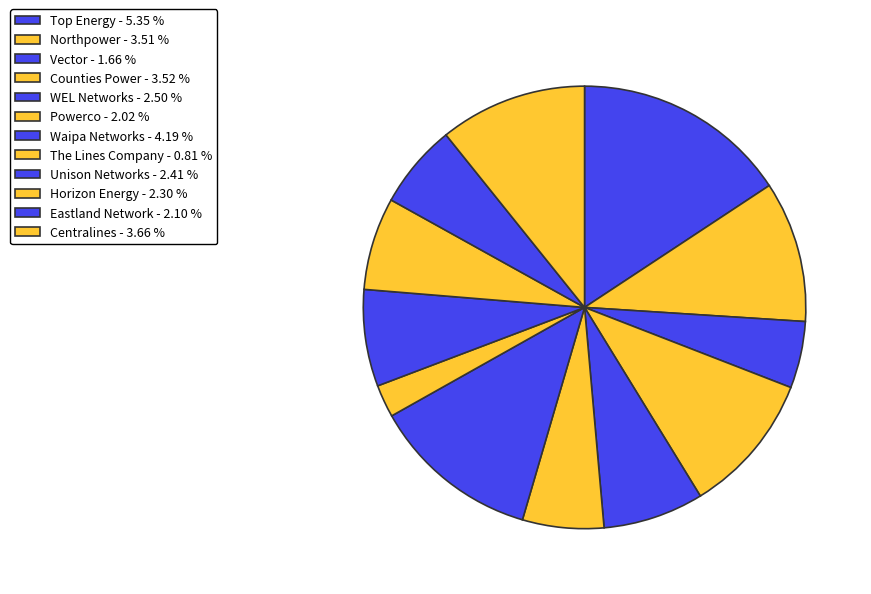

Rank the categories by value from lowest to highest.

The Lines Company, Vector, Powerco, Eastland Network, Horizon Energy, Unison Networks, WEL Networks, Northpower, Counties Power, Centralines, Waipa Networks, Top Energy